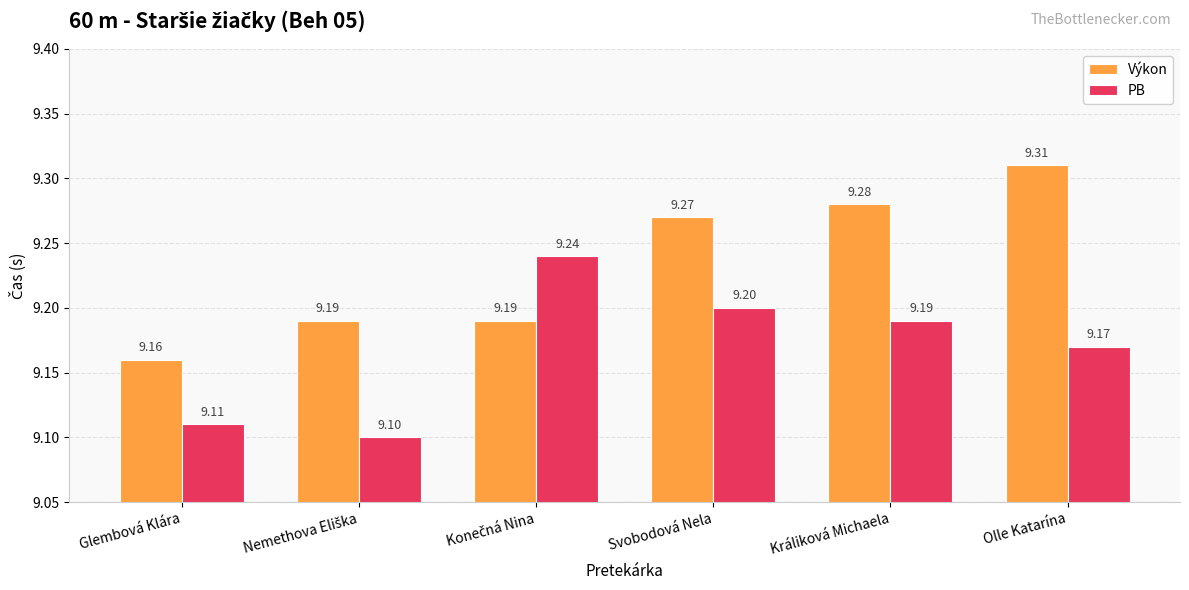

What is the value of the Výkon bar at the 5th from the left?

9.3